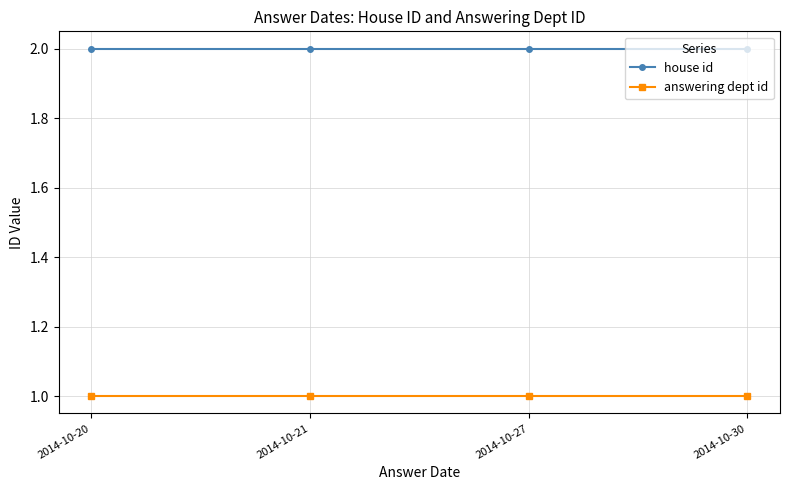

What is the highest value of the answering dept id series?

1